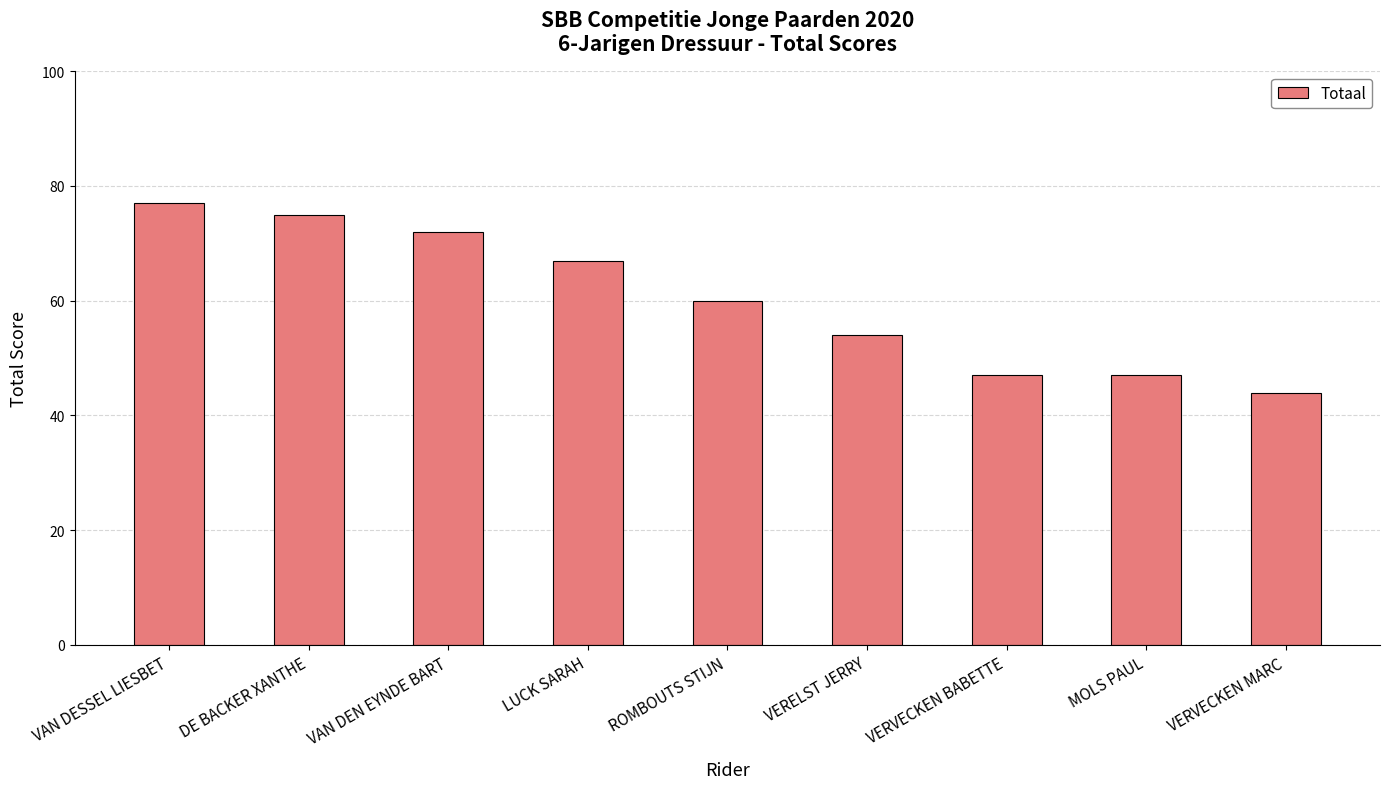

Are the bars horizontal?

No